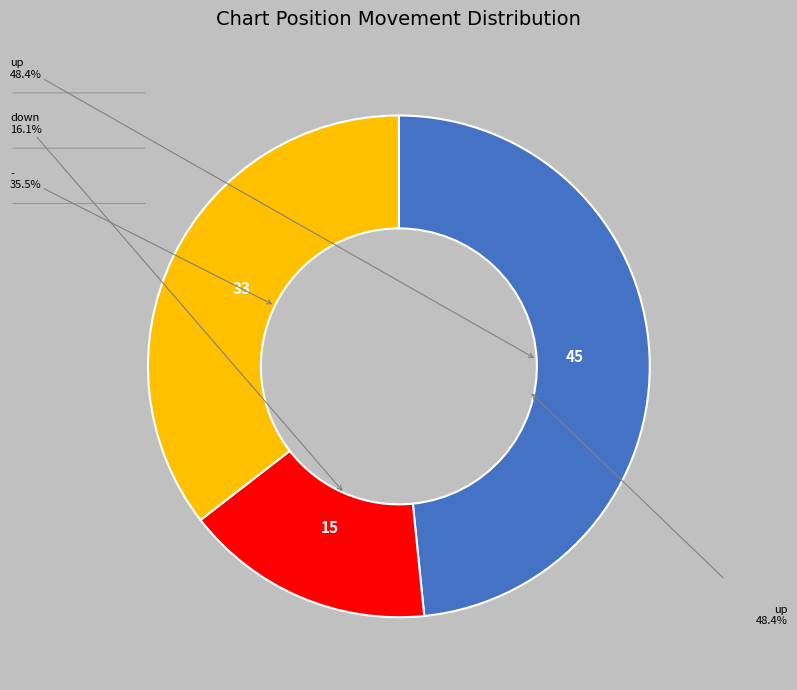

Is there a majority slice in this chart?

No